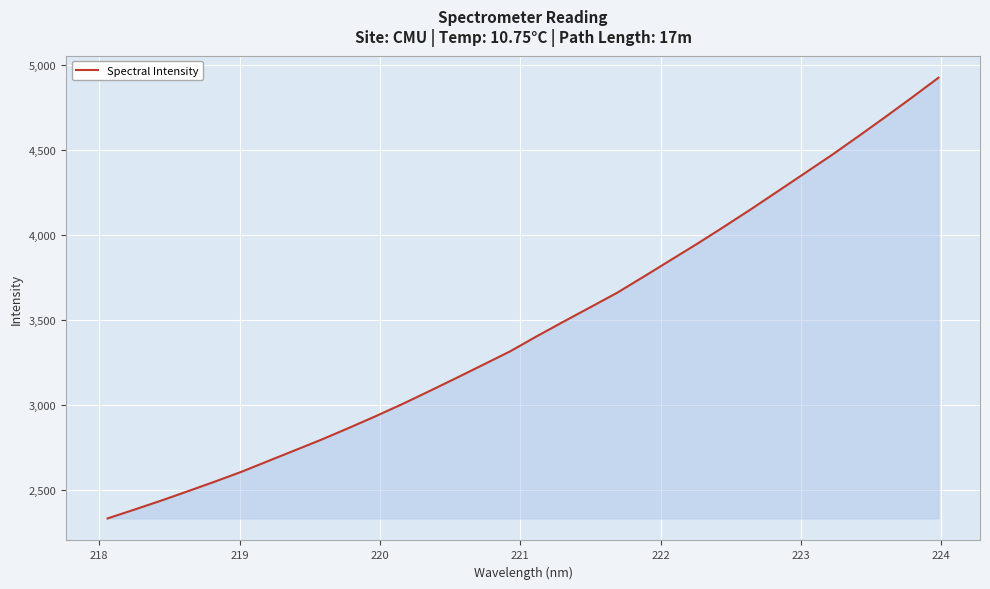

What is the difference between the maximum and minimum values?

2594.0